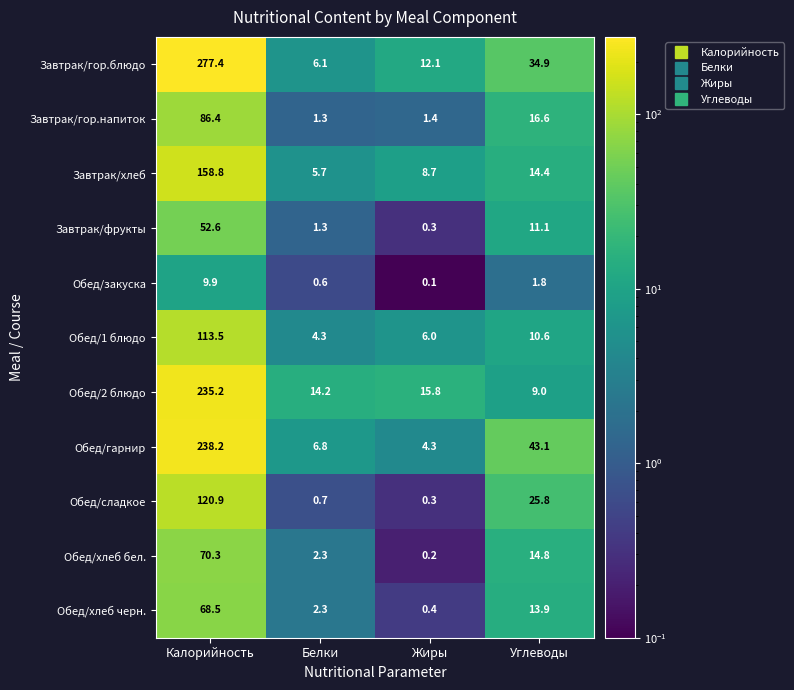

What is the spread (max minus min) of values at Углеводы?

41.3